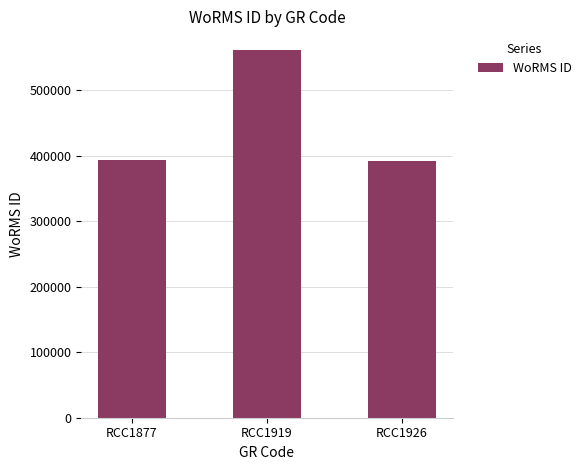

What is the change in value from RCC1919 to RCC1926?

-169356